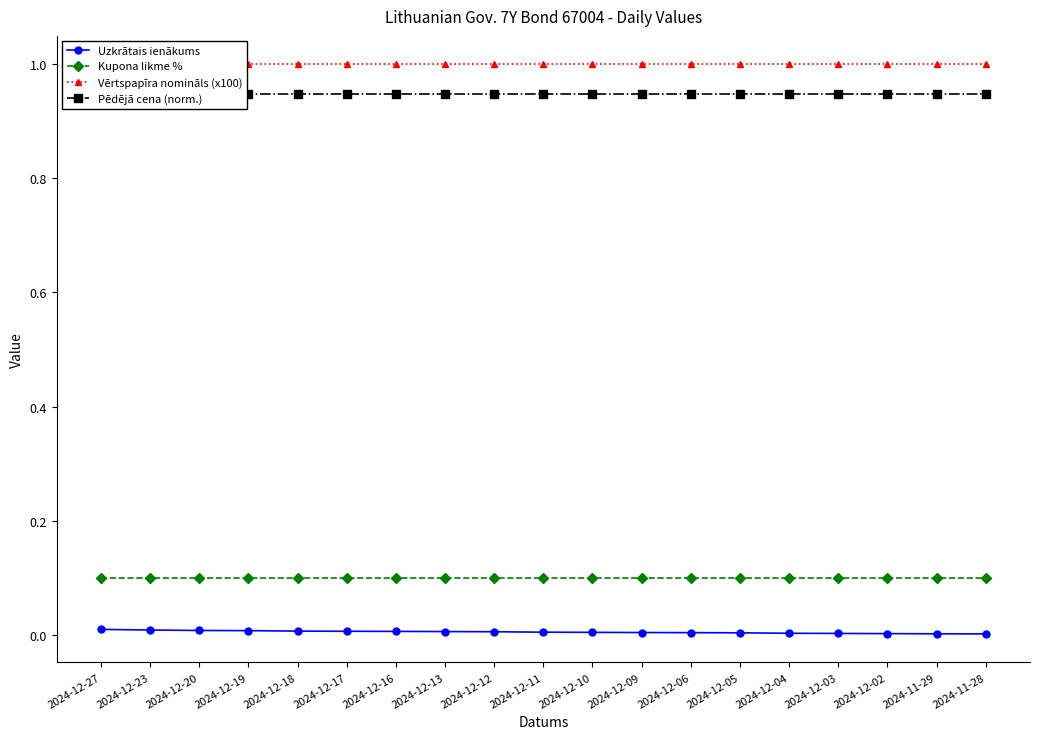

The Vērtspapīra nomināls (x100) series shows 0.3 at 2024-12-17. True or false?

False